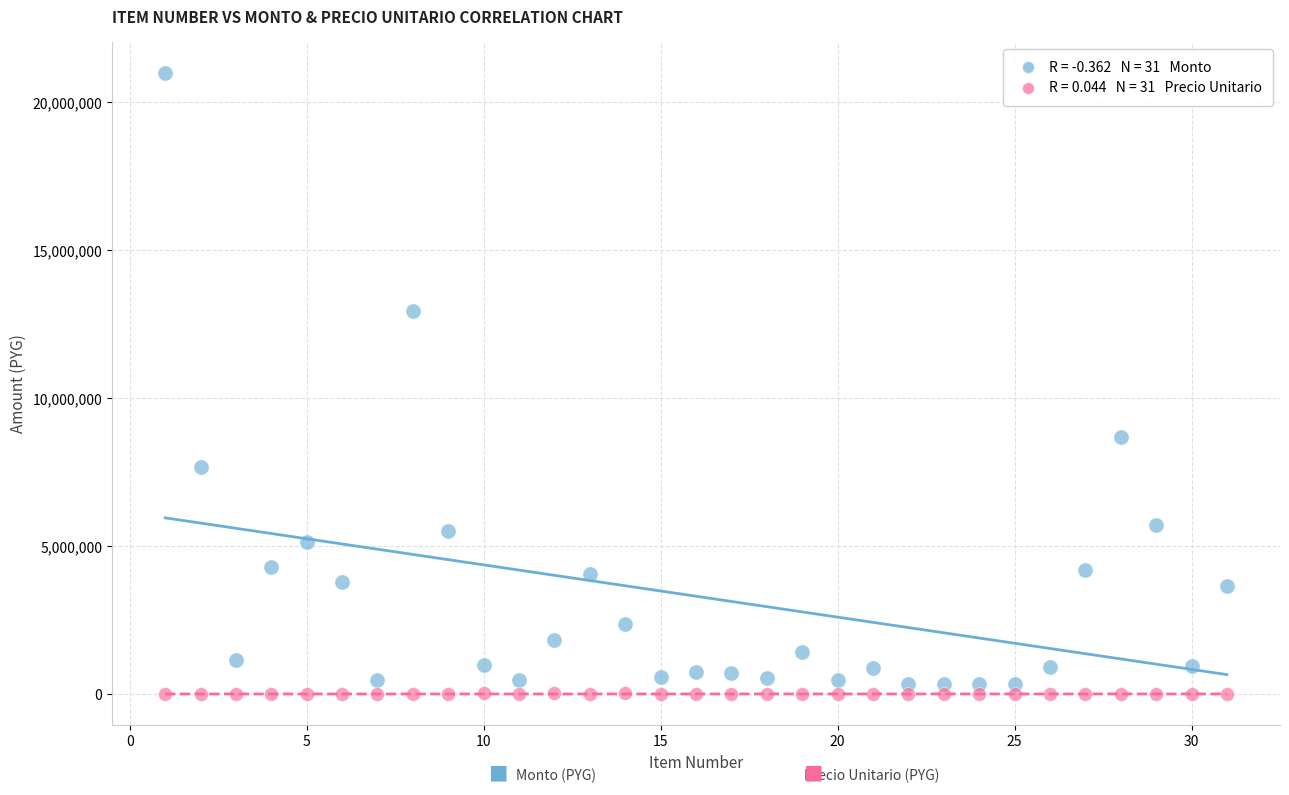

Across all data points, what is the range of Y values (max minus min)?

20972350